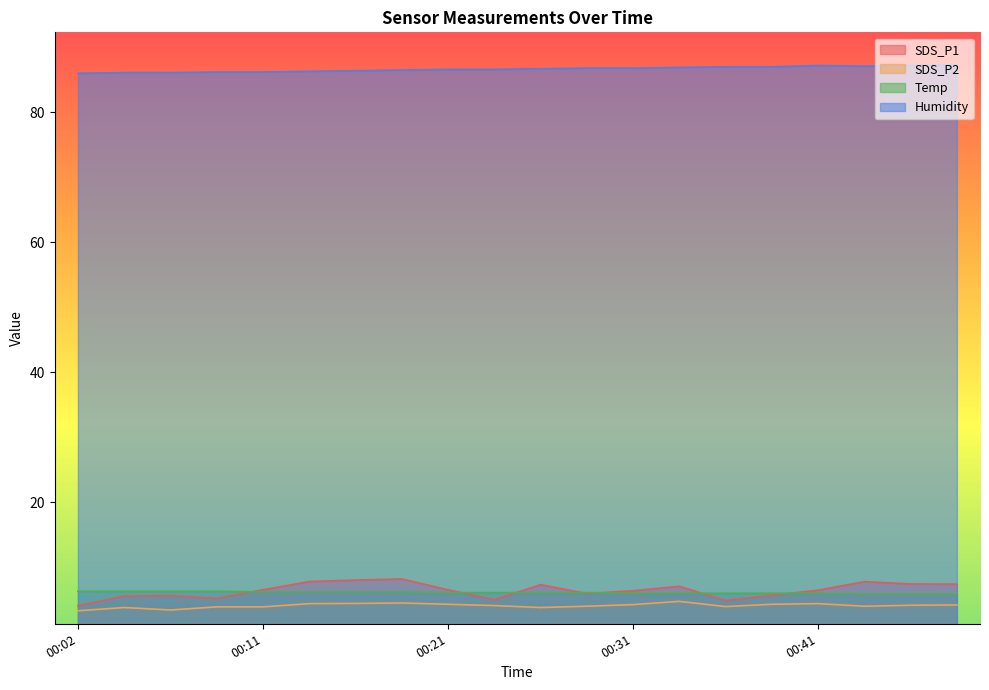

How many lines are shown in the chart?

4